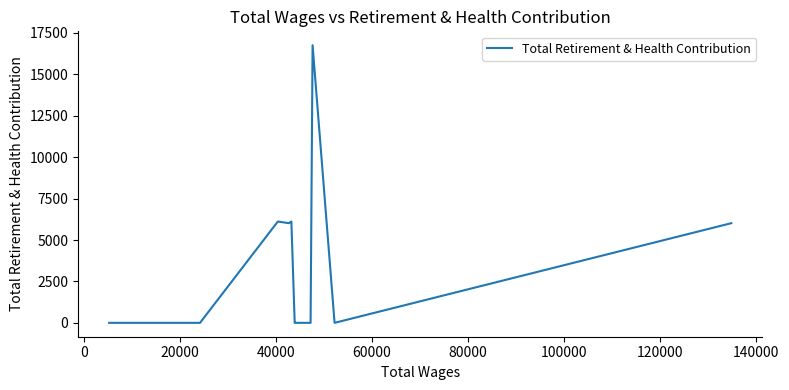

What is the difference between the maximum and minimum values?

16757.9